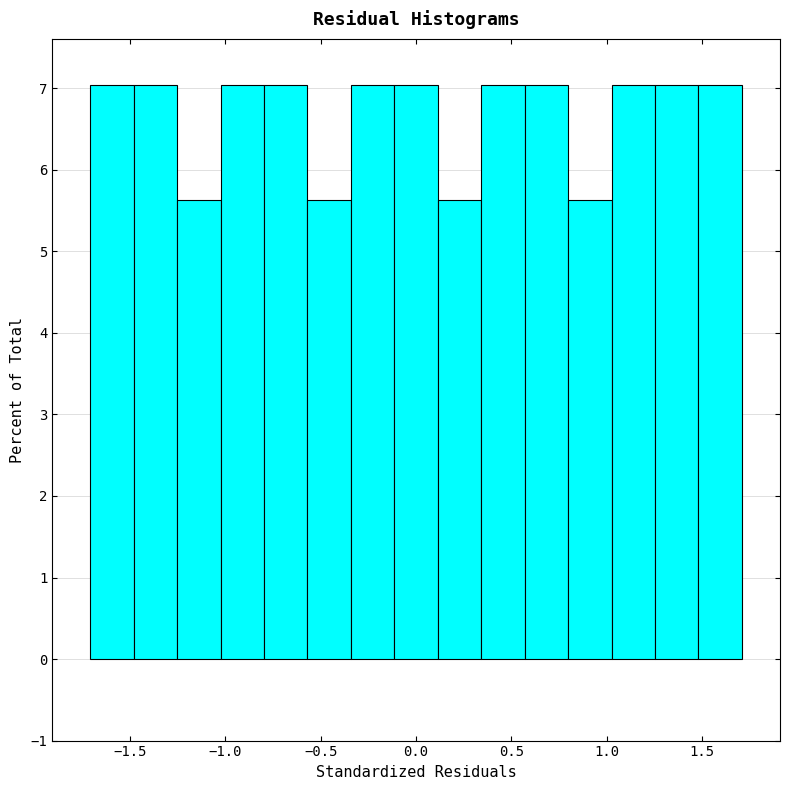

Reading left to right, list every bar in this chart as the range it spans on the x-axis followed by its height. Neither the bar edges nor the heights are printed on the chart, so give them approximately, as read against the axes.

-1.70 to -1.50: 7.0
-1.50 to -1.25: 7.0
-1.25 to -1.00: 5.6
-1.00 to -0.80: 7.0
-0.80 to -0.55: 7.0
-0.55 to -0.35: 5.6
-0.35 to -0.10: 7.0
-0.10 to 0.10: 7.0
0.10 to 0.35: 5.6
0.35 to 0.55: 7.0
0.55 to 0.80: 7.0
0.80 to 1.00: 5.6
1.00 to 1.25: 7.0
1.25 to 1.50: 7.0
1.50 to 1.70: 7.0